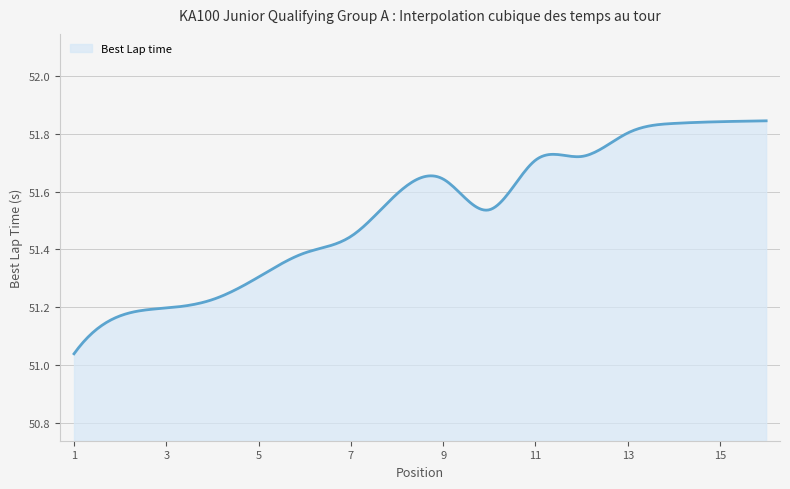

Does the chart display data point markers on the line(s)?

No